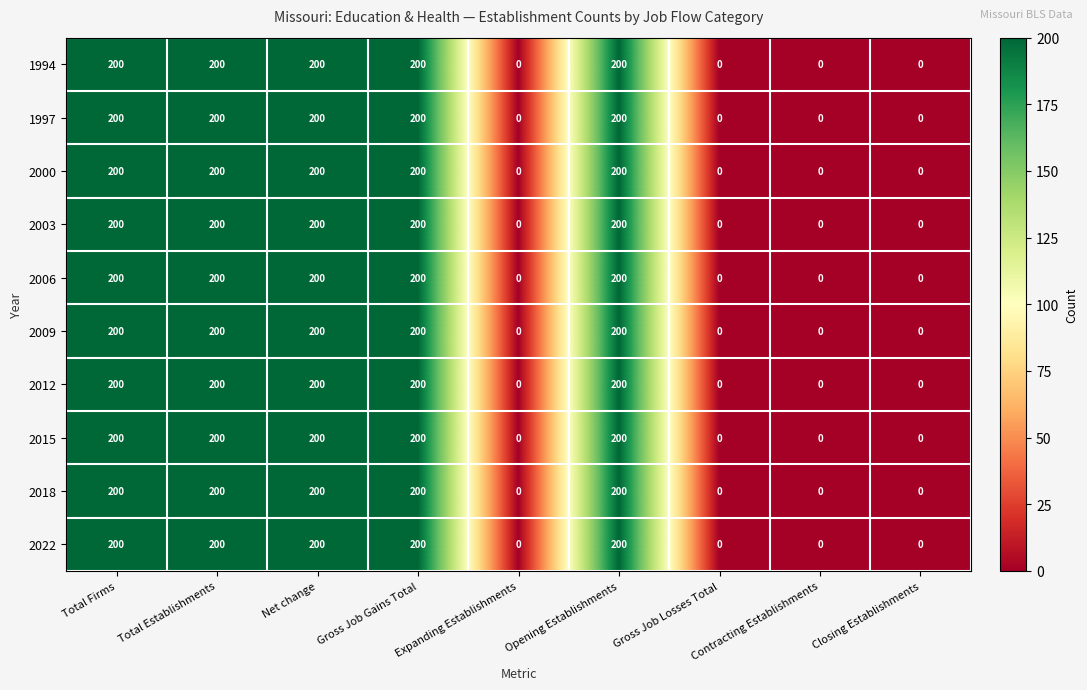

How many 2018 values are between 0 and 200?

9